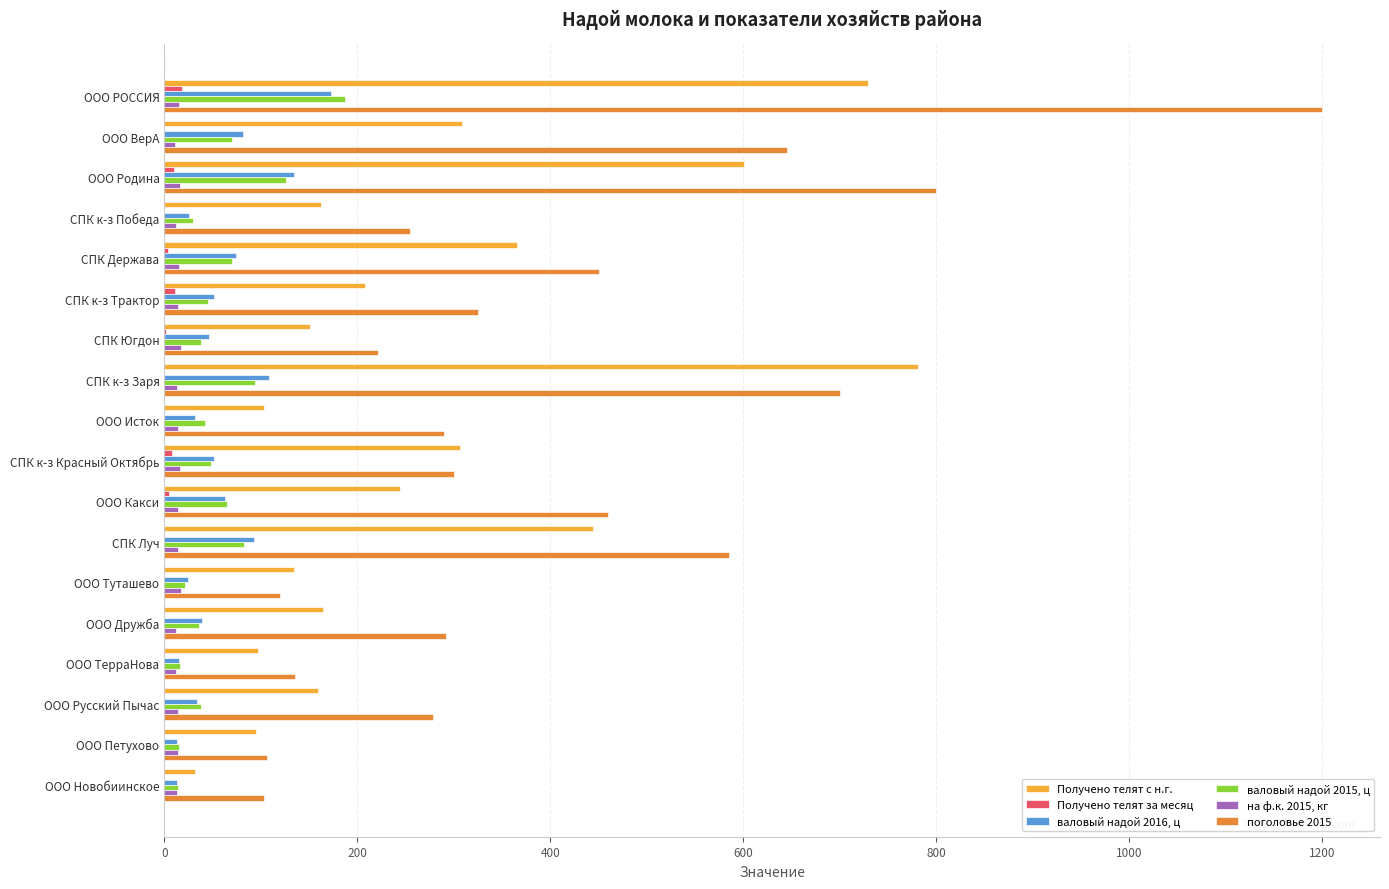

What is the sum of all валовый надой 2015, ц values?

1038.1